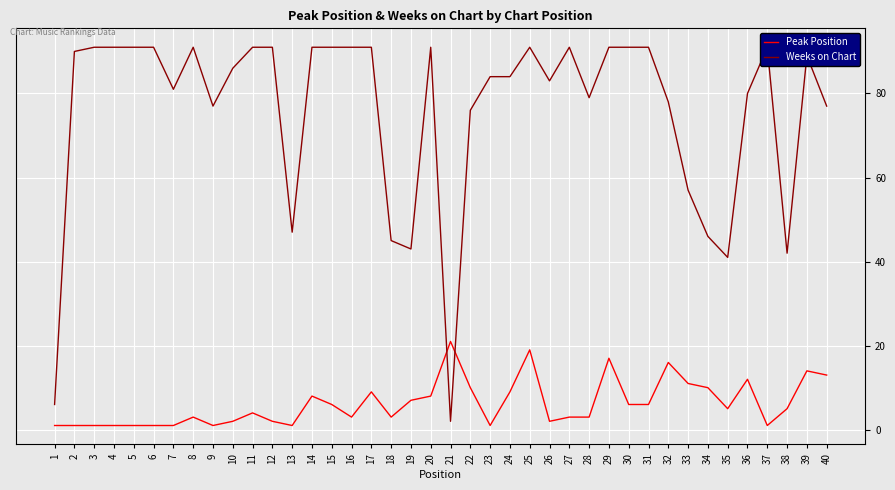

Rank the series by their average value, from highest to lowest.

Weeks on Chart, Peak Position